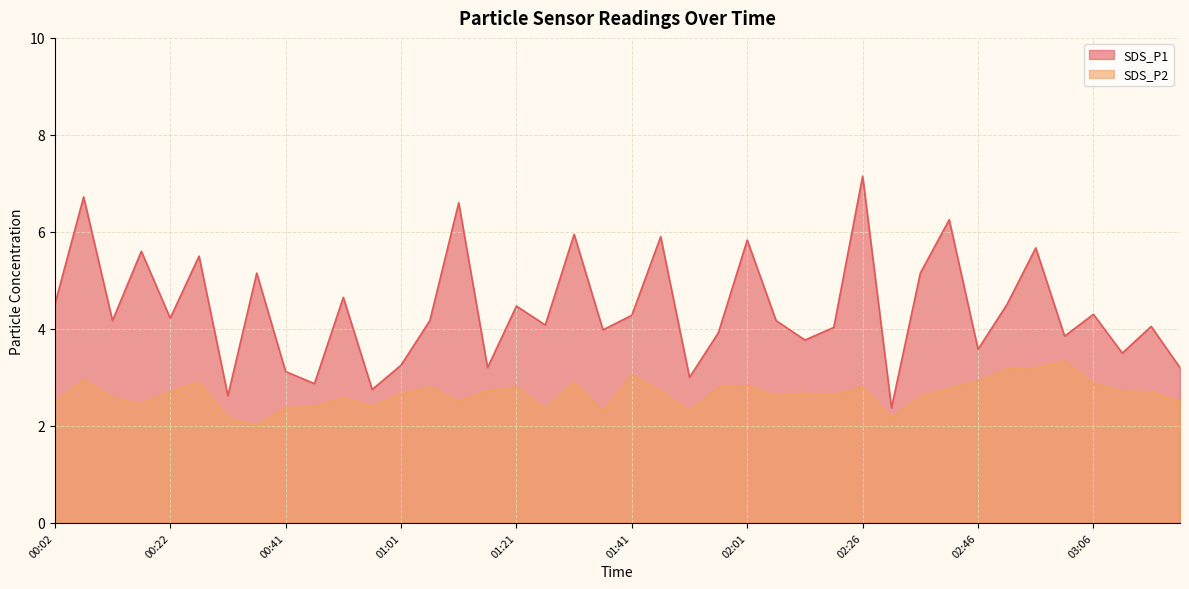

What position from the left is 01:06?

14